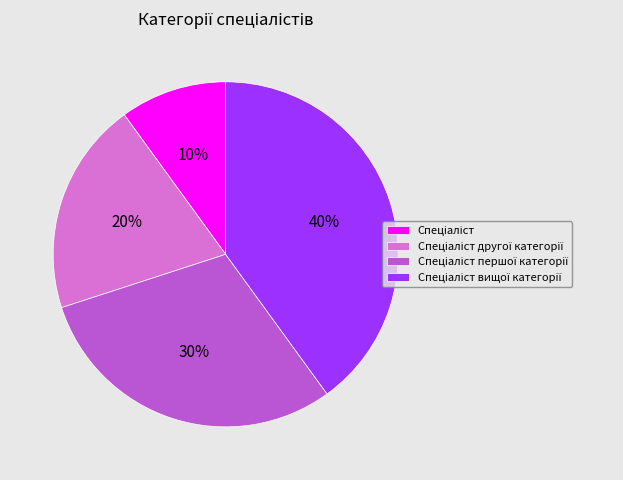

Does any single category account for the majority?

No